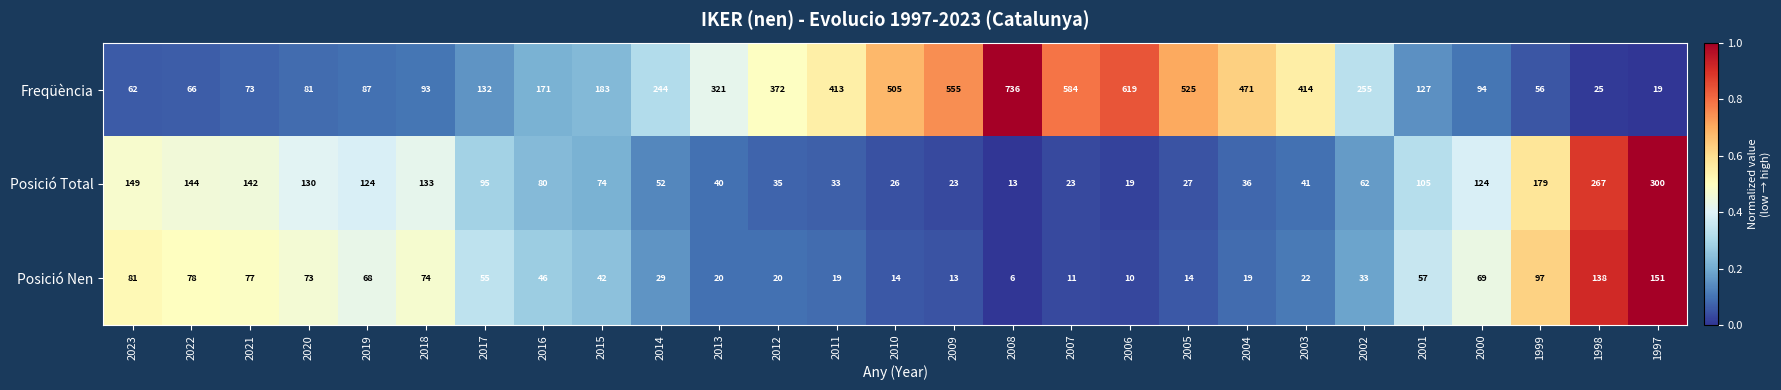

The Freqüència series shows 147 at 2000. True or false?

False